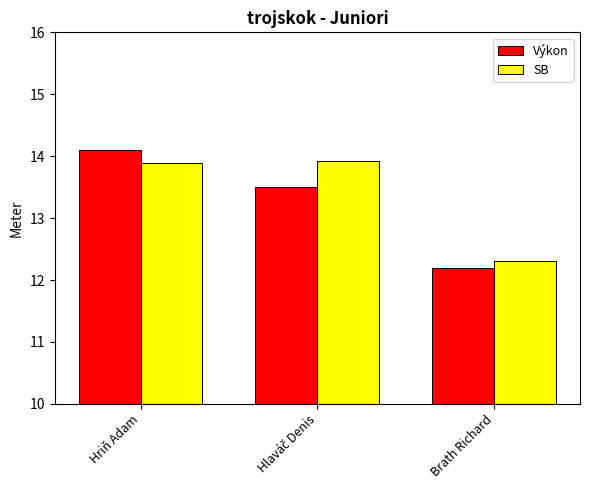

Reading left to right, extract all data points from this chart.

Výkon: 14.1	13.5	12.2
SB: 13.9	13.9	12.3